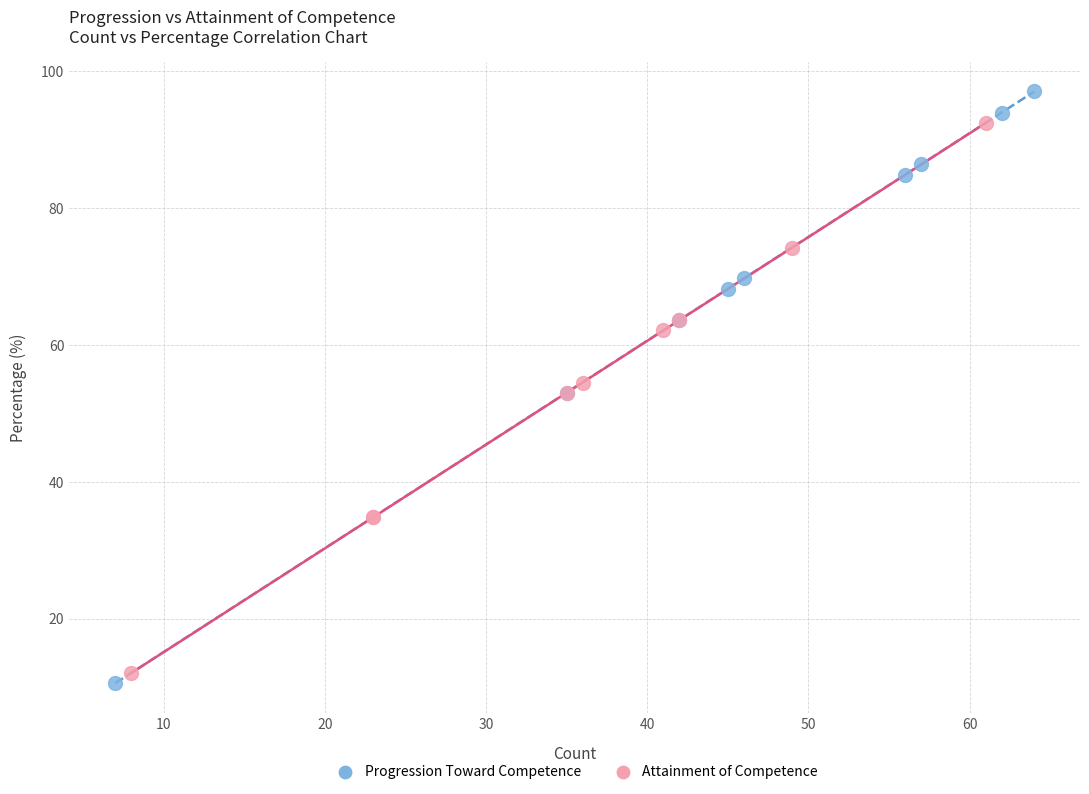

Which series reaches the minimum Y coordinate?

Progression Toward Competence